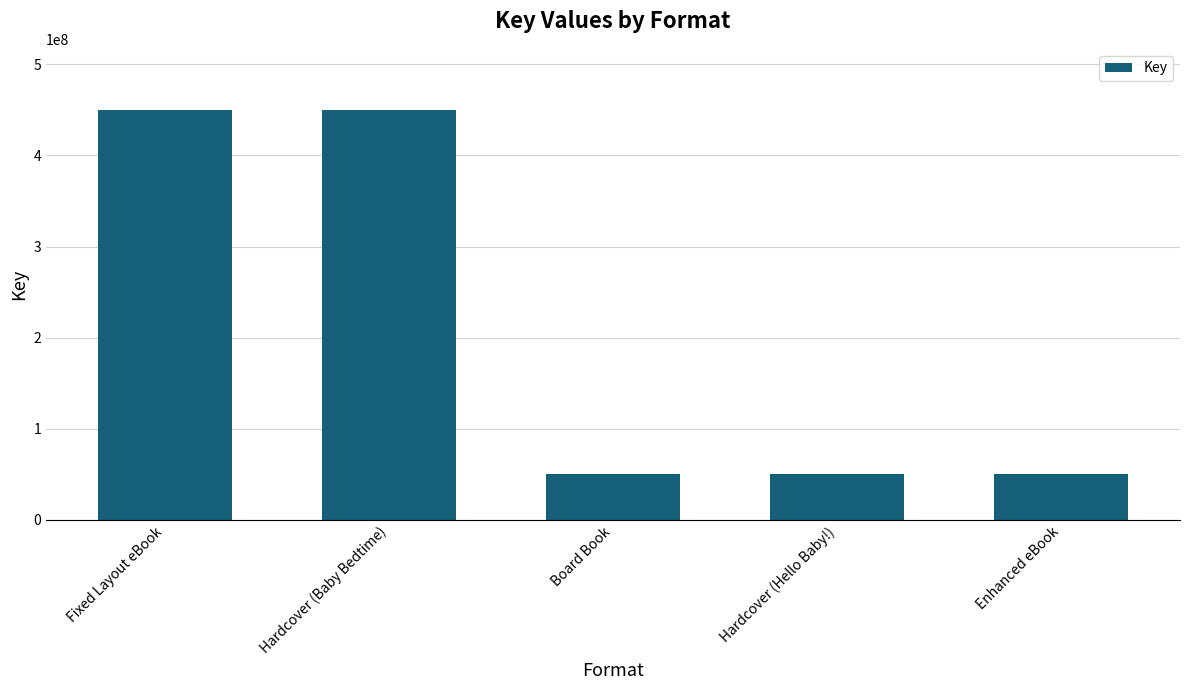

What is the average value?

209784801